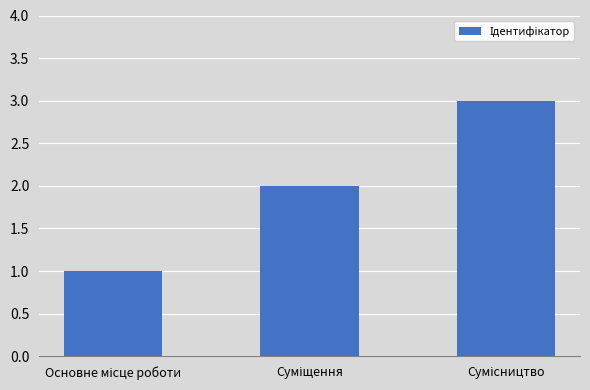

Reading right to left, extract all data points from this chart.

3	2	1